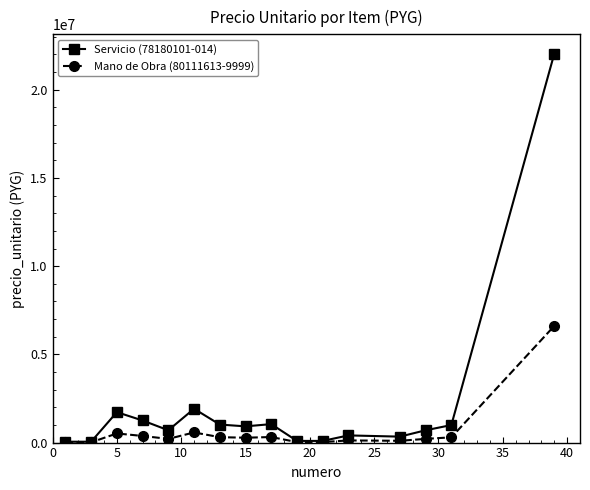

Is this an area chart (filled region under the line)?

No